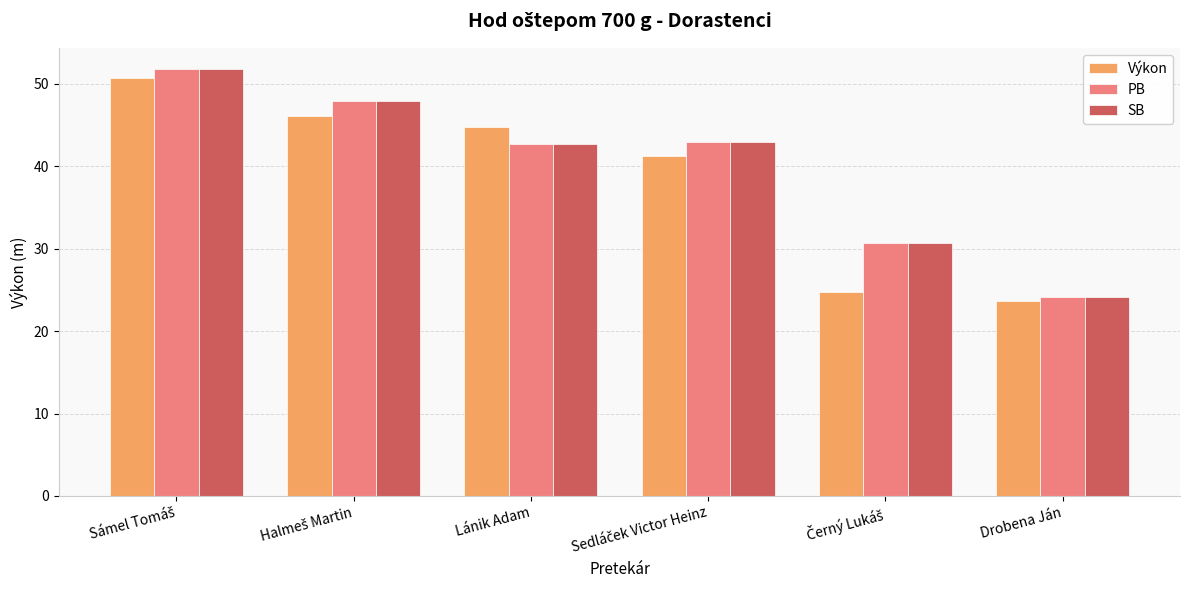

What is the sum of all Výkon values?

231.0